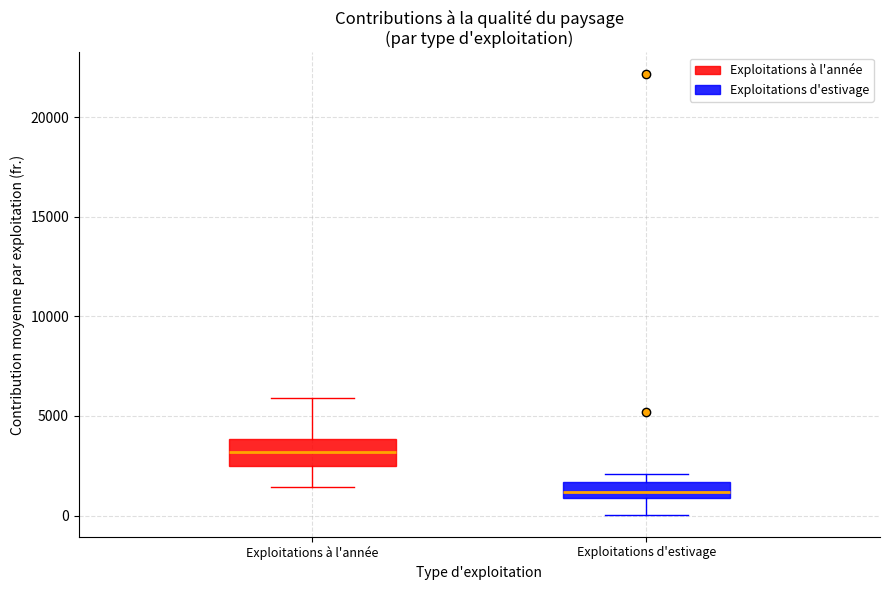

Reading left to right, transcribe this box plot: for each box, give where its median line is, the range the box spans, and where its two whiskers end, as read against the y-axis. The values are not printed on the chart, so give them approximately, as read against the axis.

Exploitations à l'année: median 3000, box 2500 to 4000, whiskers 1500 to 6000
Exploitations d'estivage: median 1000 (inside the box), box 1000 to 1500, whiskers 0 to 2000